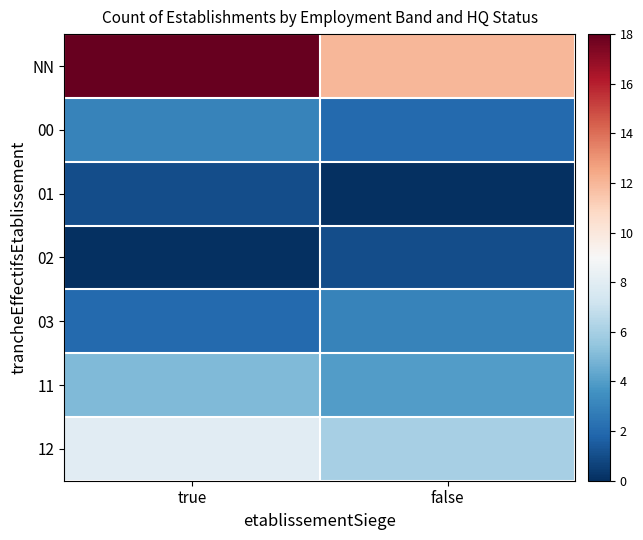

What is the total value across all series at true?

37